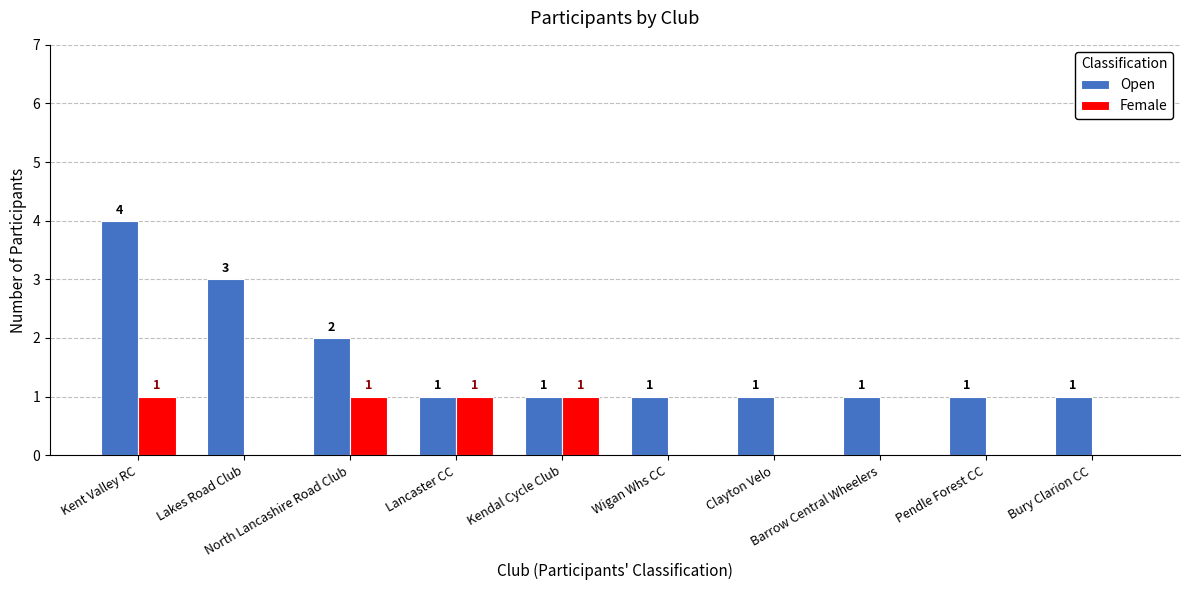

The Open series shows 2 at North Lancashire Road Club. True or false?

True